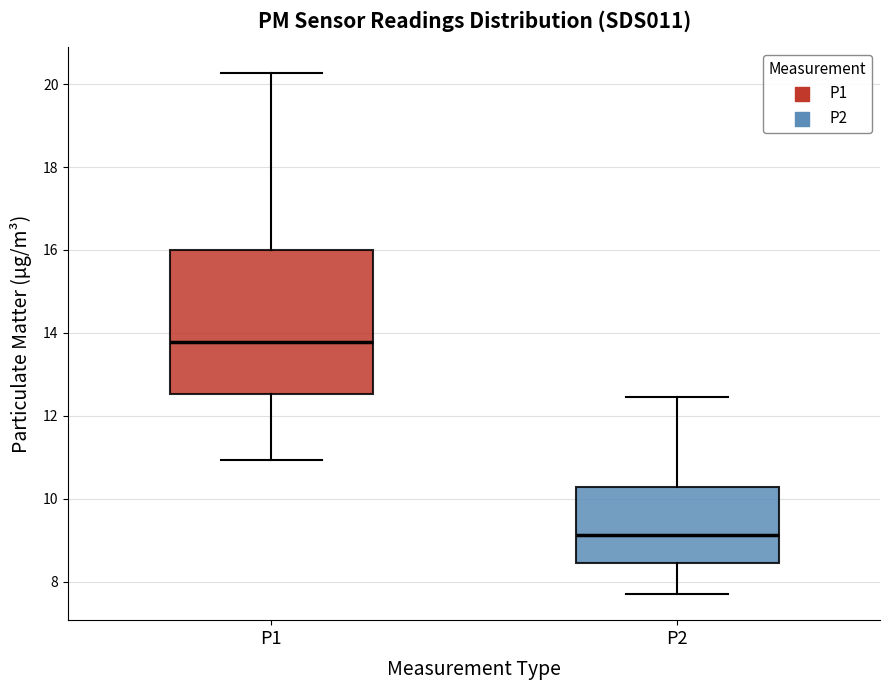

Reading left to right, read every box against the y-axis: the position of its median line, the range the box covers, and the ends of its whiskers. The values are not printed on the chart, so give them approximately, as read against the axis.

P1: median 13.8, box 12.6 to 16.0, whiskers 11.0 to 20.2
P2: median 9.2, box 8.4 to 10.2, whiskers 7.8 to 12.4